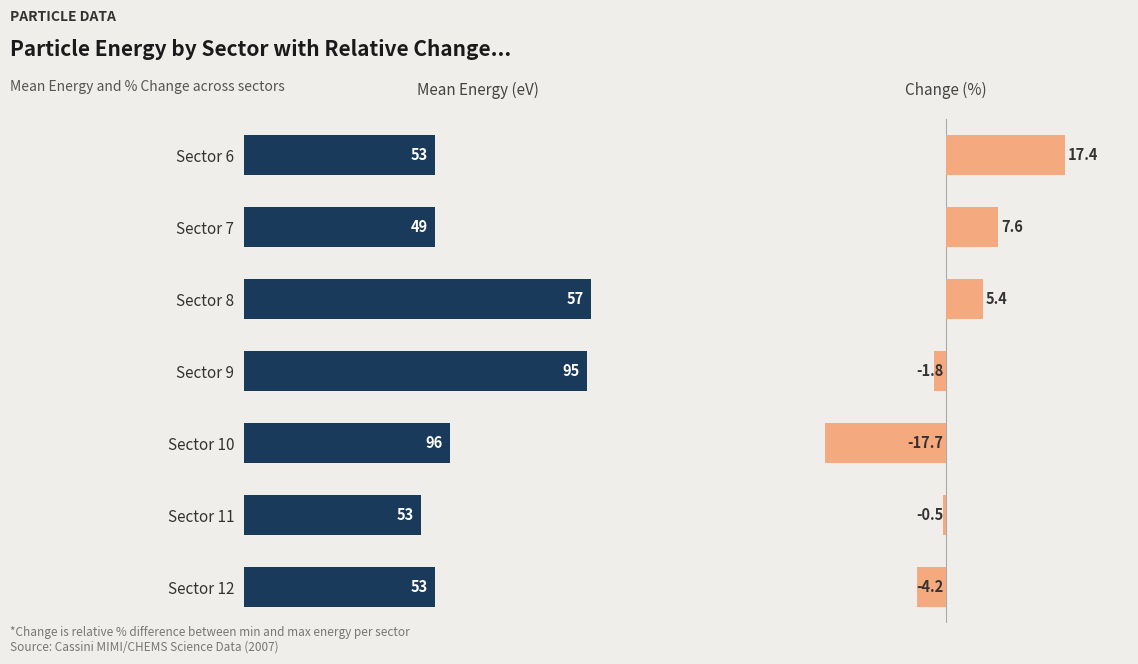

List the series in order of their overall mean, highest first.

Mean Energy, Change (%)